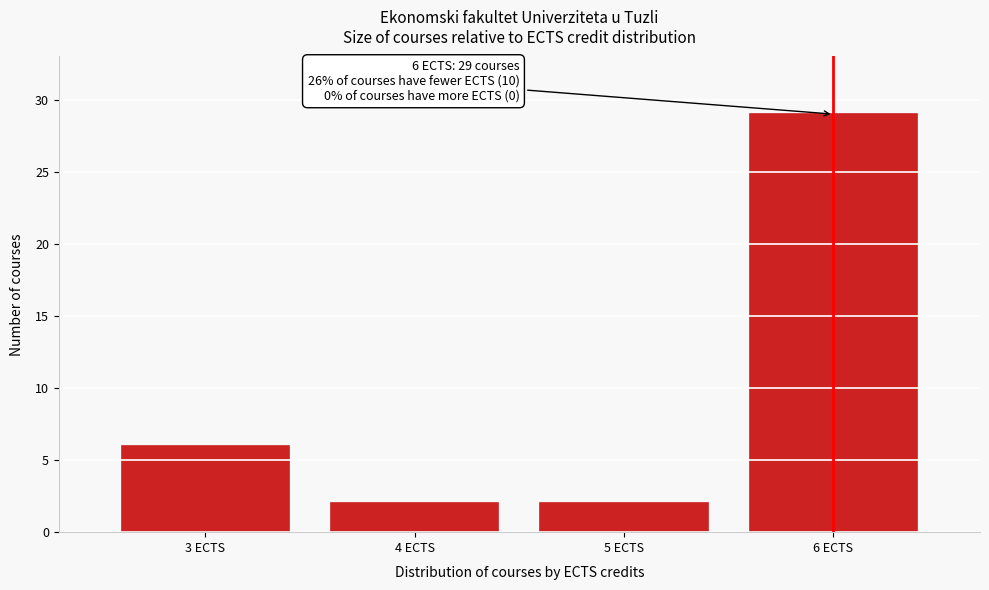

Reading left to right, list all the values displayed in this chart.

6	2	2	29